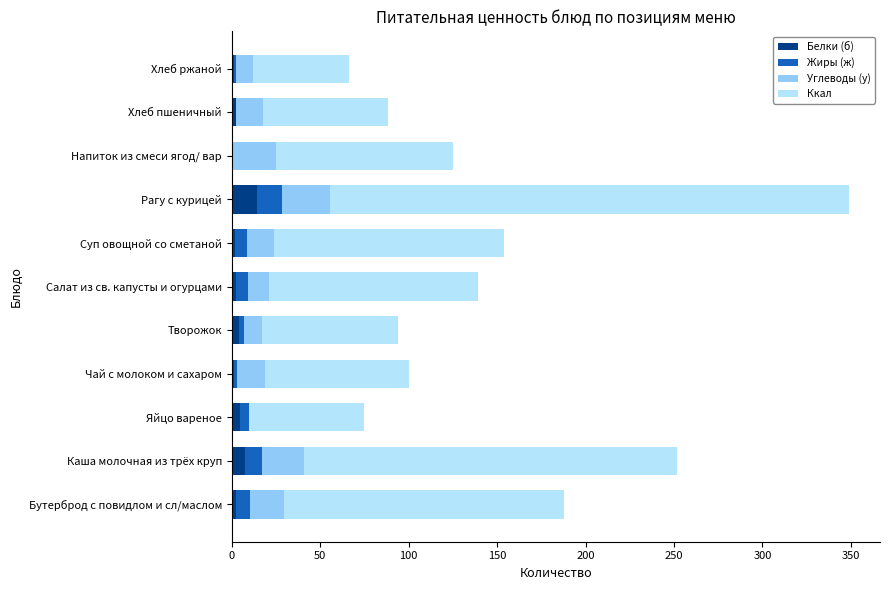

True or false: Белки (б) has a value of 14.2 at Рагу с курицей.

True